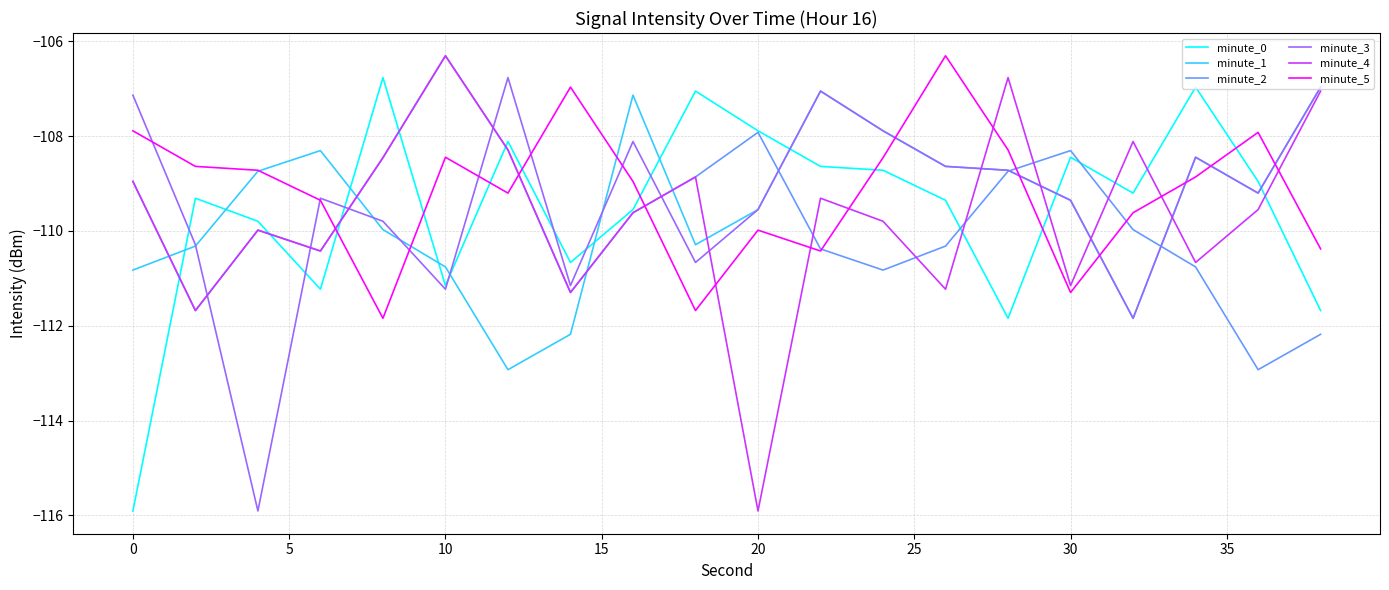

What is the difference between the second highest and minimum values in the minute_0 series?

8.9